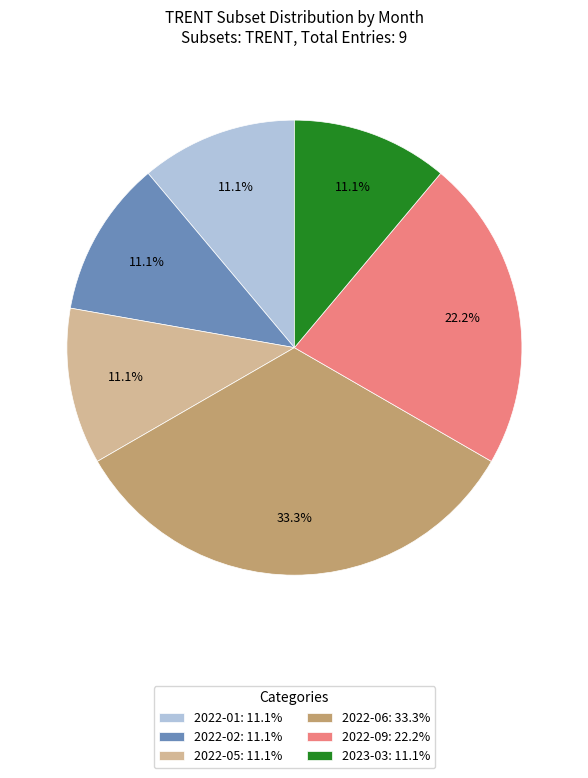

Does 2023-03: 11.1% account for over 50% of the chart?

No